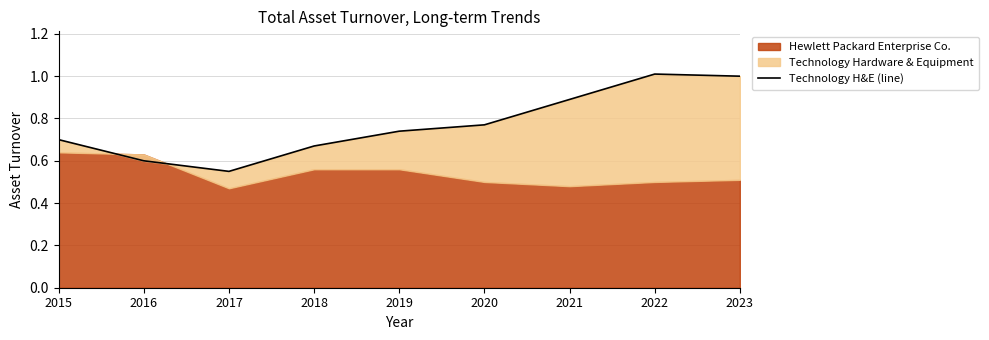

At which category does the chart reach its minimum across all series?

2017